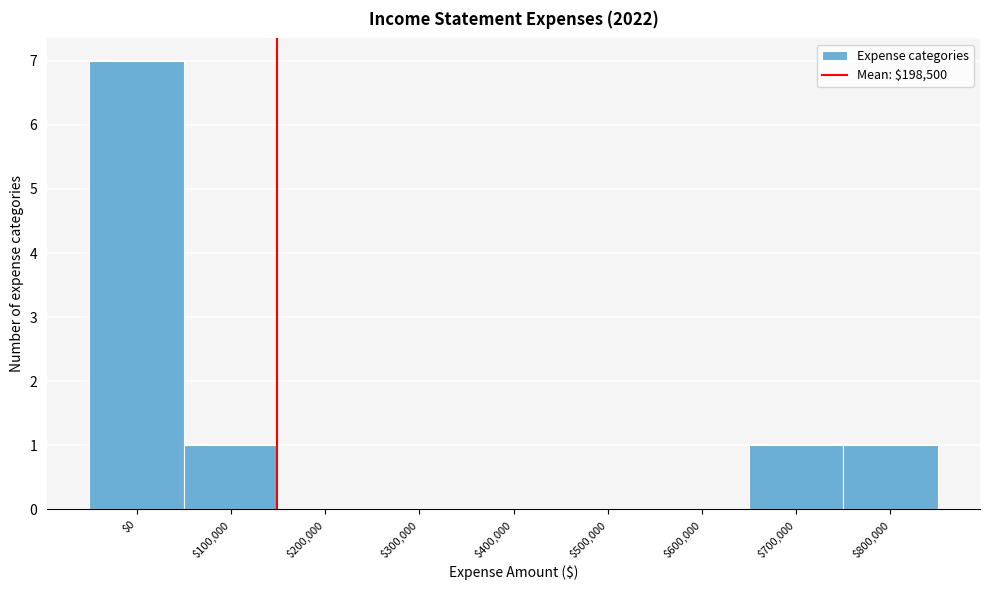

What is the maximum value shown in the chart?

7